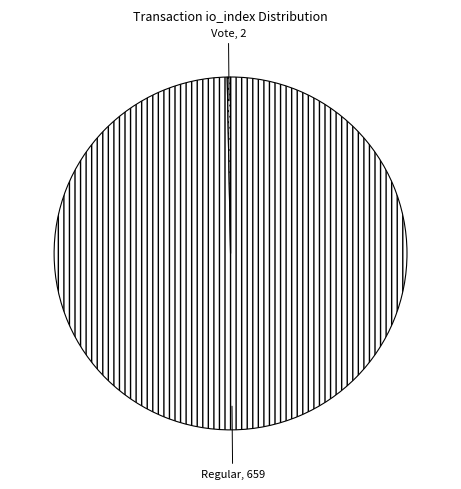

Is there any slice that represents more than half of the pie?

Yes